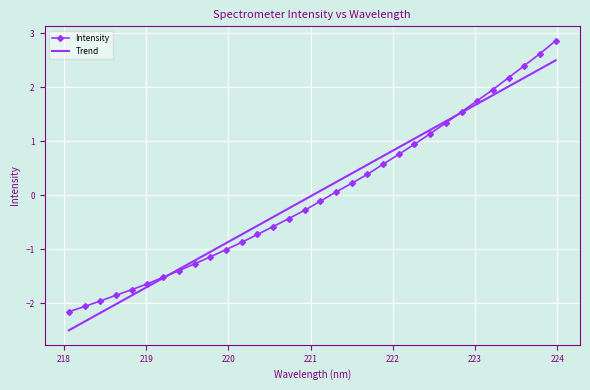

Which series has the largest range (max minus min)?

Intensity